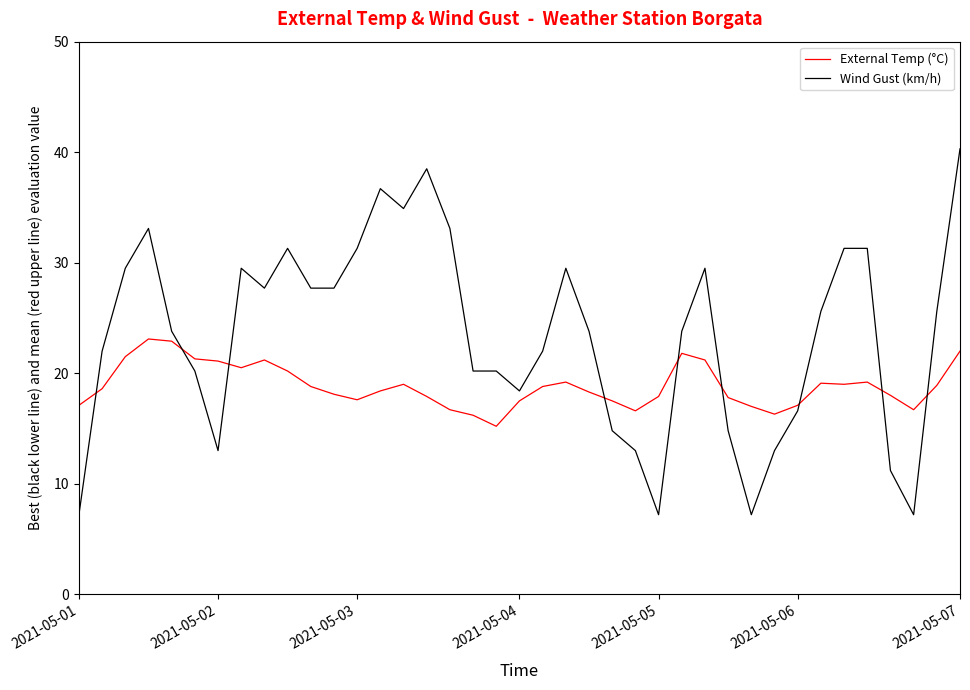

Rank the series by their average value, from highest to lowest.

Wind Gust (km/h), External Temp (°C)